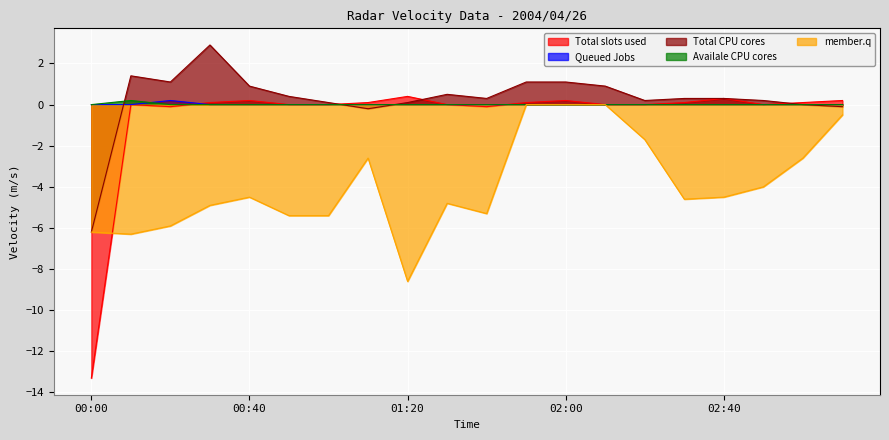

At which label does member.q reach its minimum?

01:20